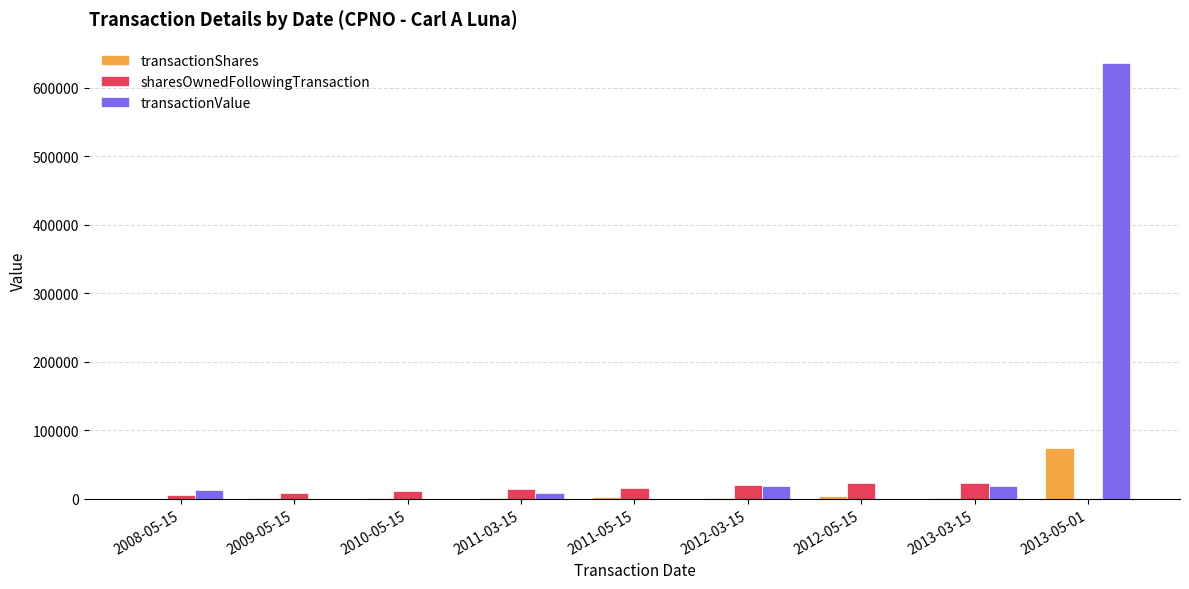

The sharesOwnedFollowingTransaction series shows 23115 at 2012-05-15. True or false?

True